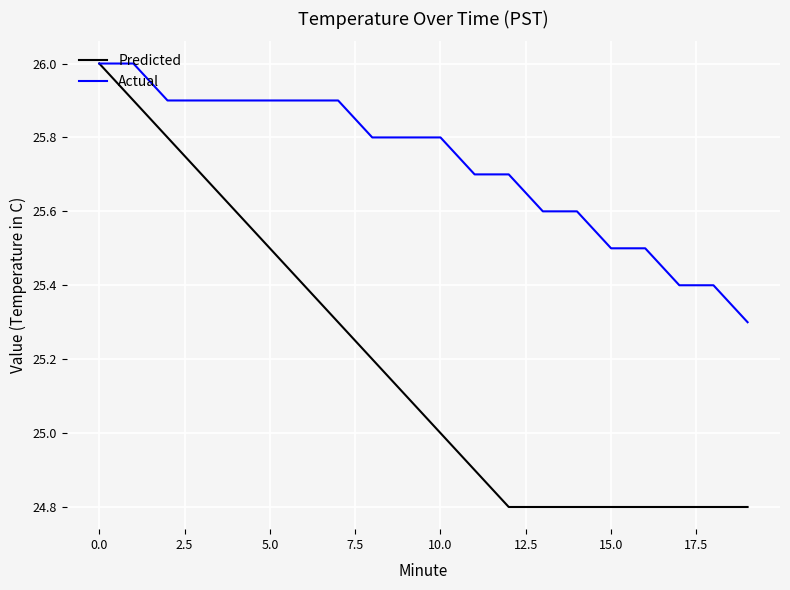

Which series has the largest total across all categories?

Actual